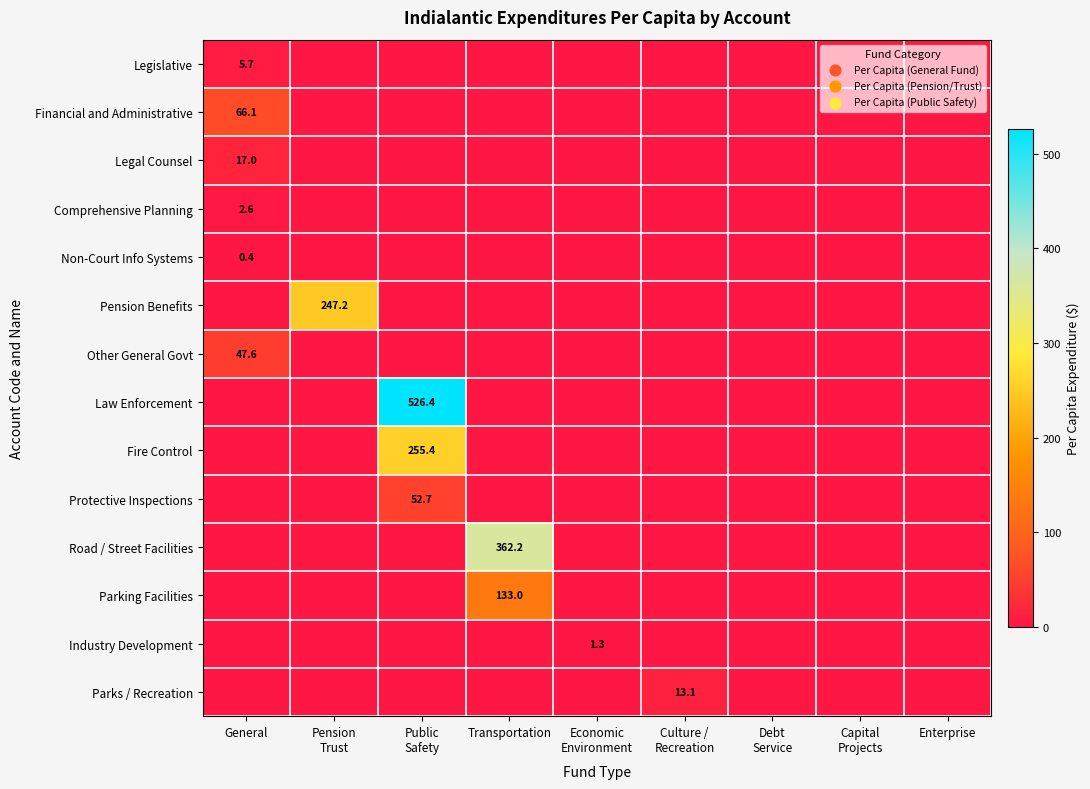

The Parking Facilities series shows 0.0 at Capital Projects. True or false?

True